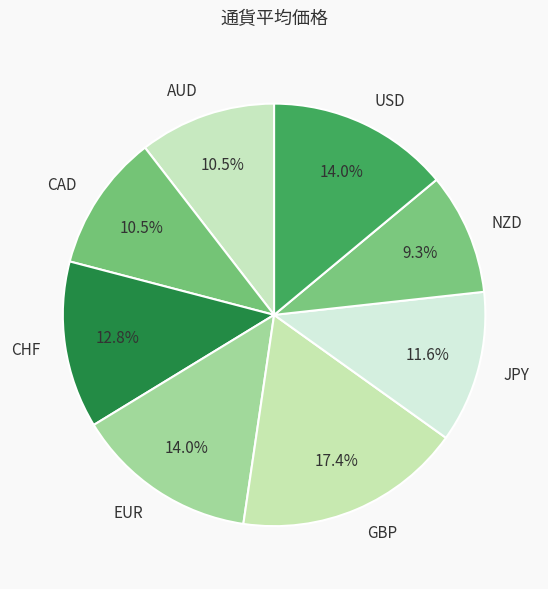

What portion of the pie excludes AUD?

89.5%